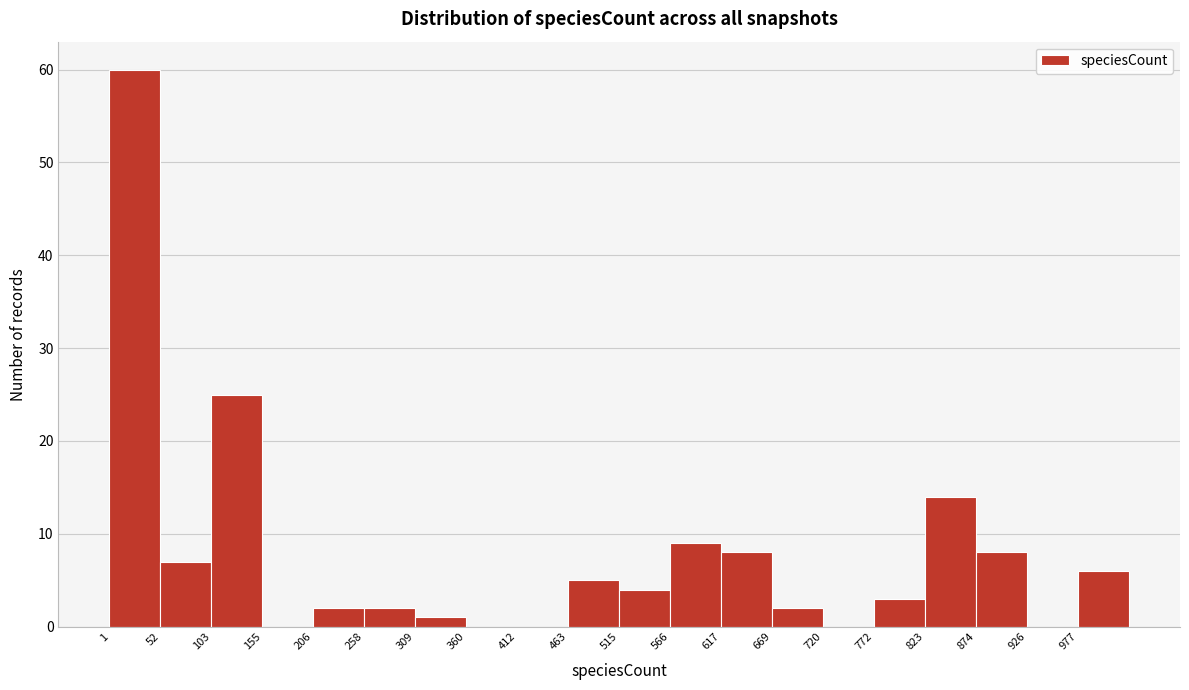

What is the height of the bar covering 770 to 820 on the x-axis? Neither the bar edges nor the heights are printed on the chart, so give them approximately, as read against the axes.

3